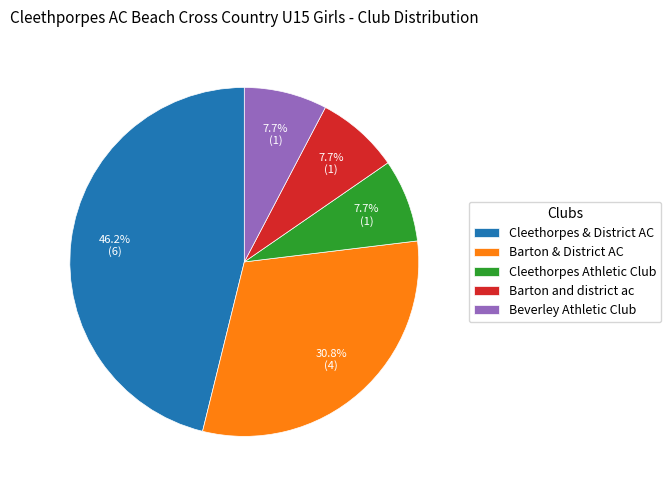

Does Cleethorpes Athletic Club account for over 50% of the chart?

No